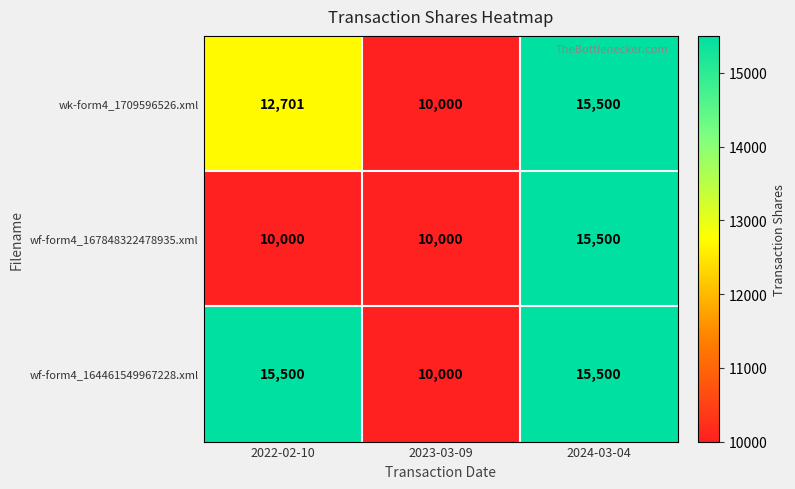

Reading left to right, extract all data points from this chart.

wk-form4_1709596526.xml: 12701	10000	15500
wf-form4_167848322478935.xml: 10000	10000	15500
wf-form4_164461549967228.xml: 15500	10000	15500